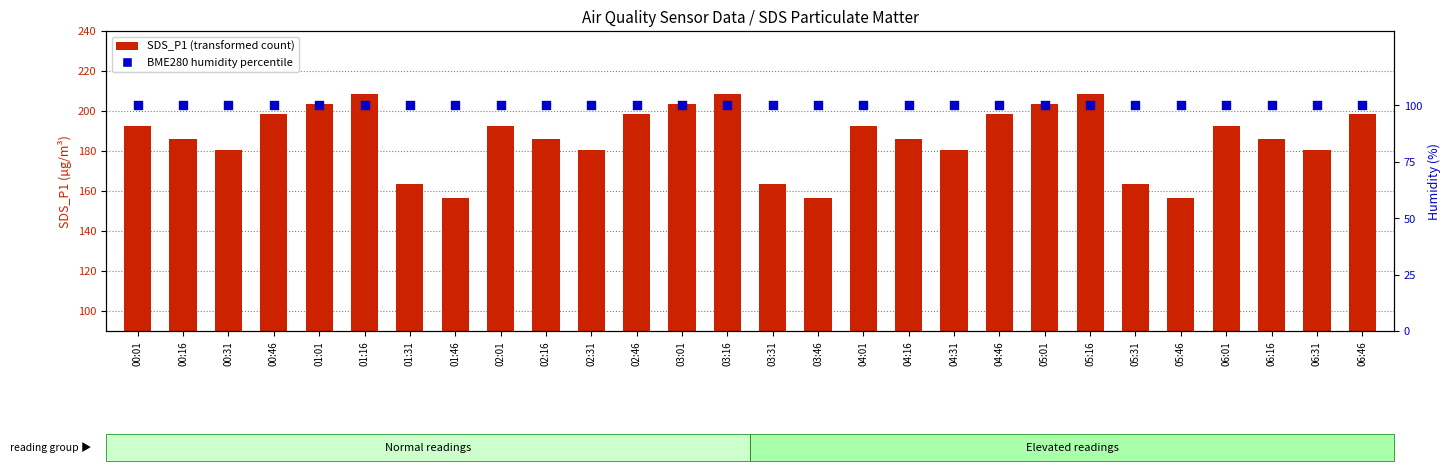

Which series has the largest Y range (max minus min)?

SDS_P1 (transformed count)